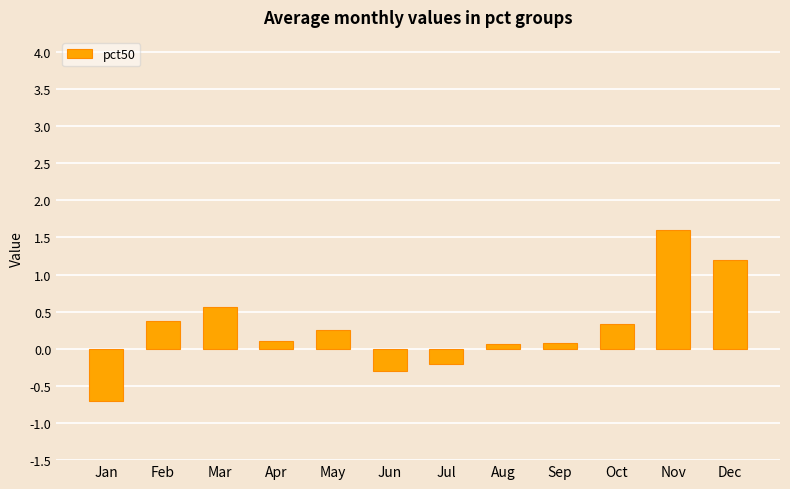

At which category does the chart reach its minimum across all series?

Jan